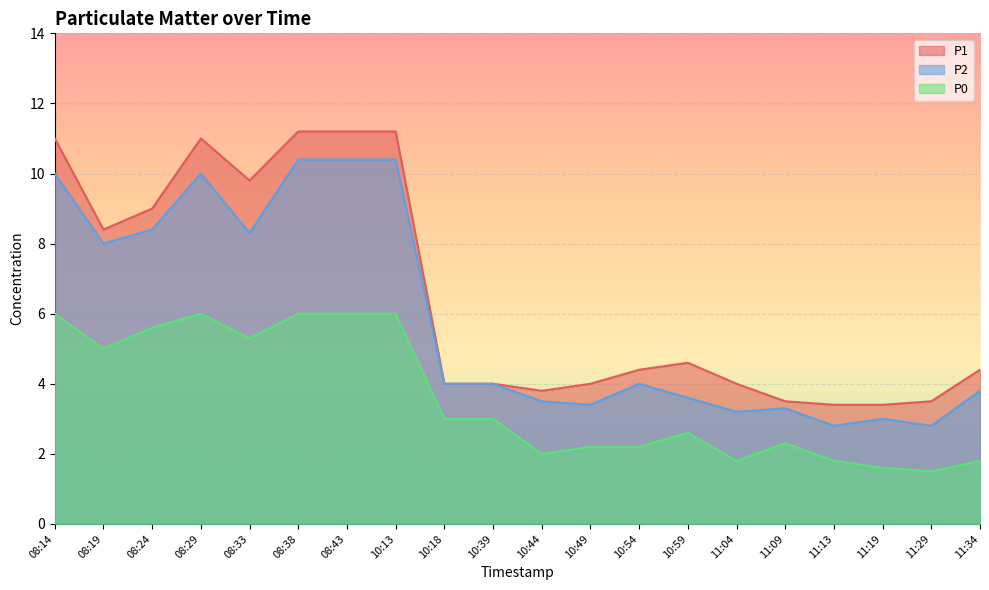

What is the total value across all series at 08:19?

21.4